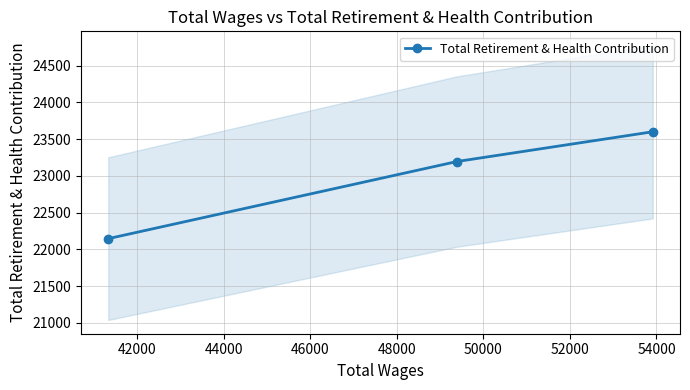

What is the maximum value for Total Retirement & Health Contribution?

23600